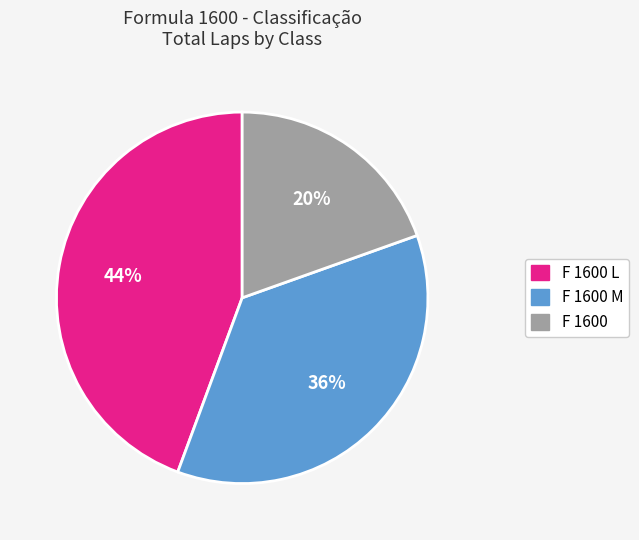

Is it true that F 1600 M is 30% of the pie?

False